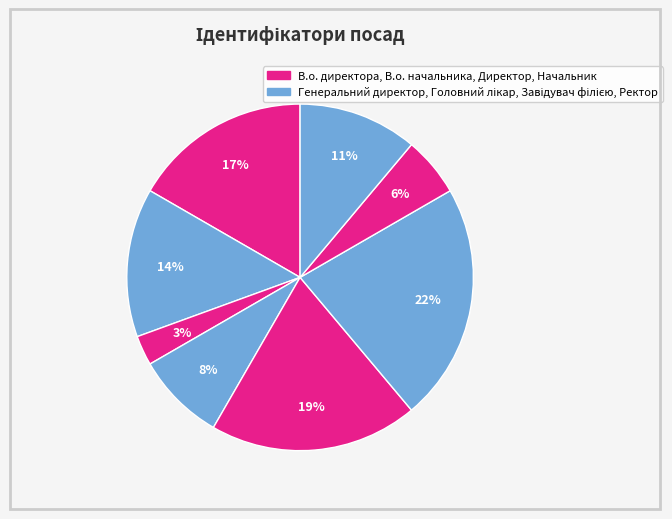

Count the number of slices in the pie.

8